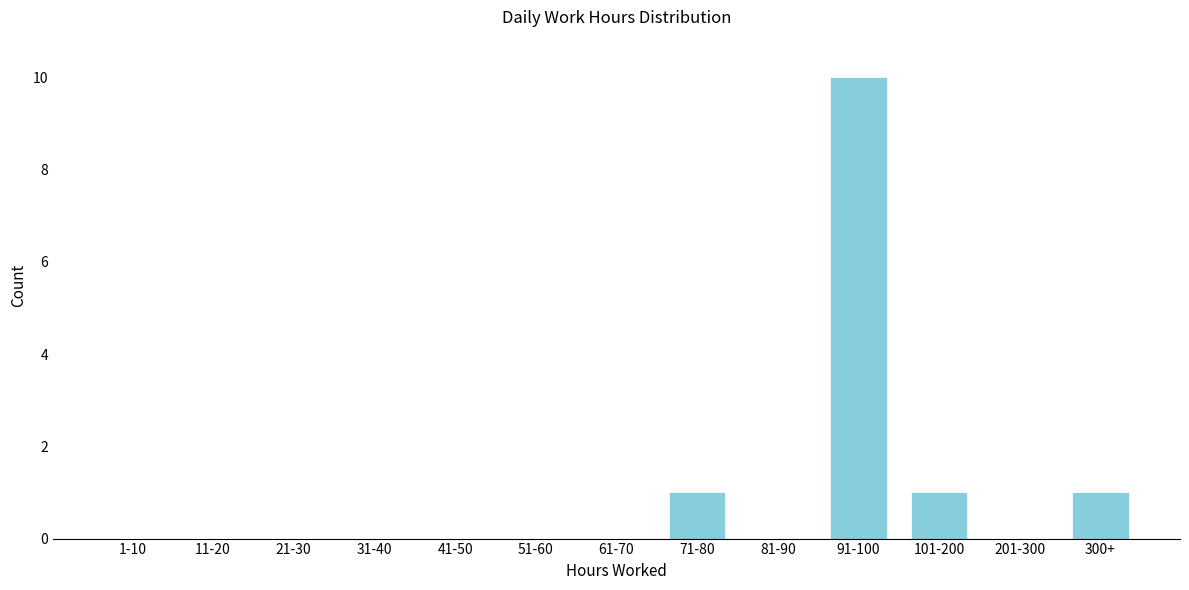

Reading left to right, transcribe all the data shown in this chart.

1-10=0	11-20=0	21-30=0	31-40=0	41-50=0	51-60=0	61-70=0	71-80=1	81-90=0	91-100=10	101-200=1	201-300=0	300+=1